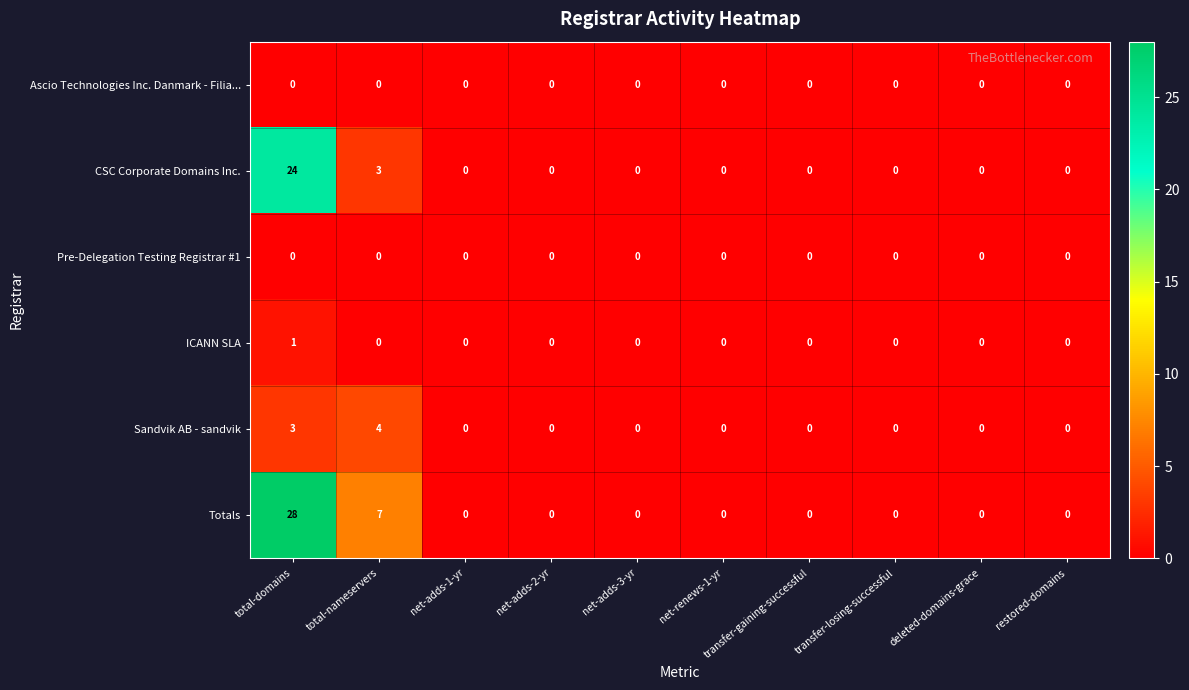

The value of Totals at transfer-losing-successful is 9. True or false?

False